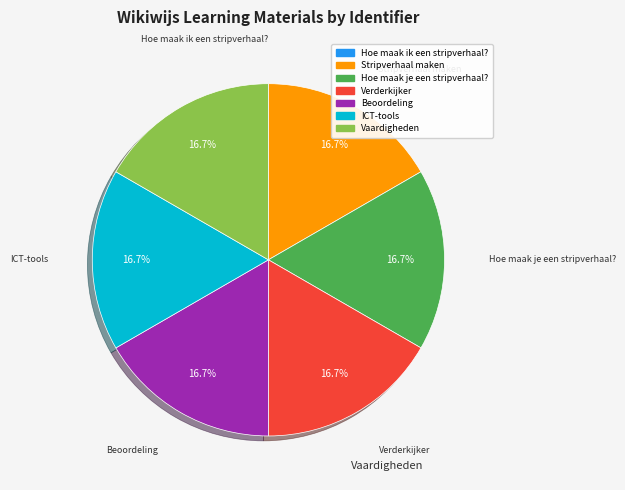

Is Verderkijker the majority of the pie?

No